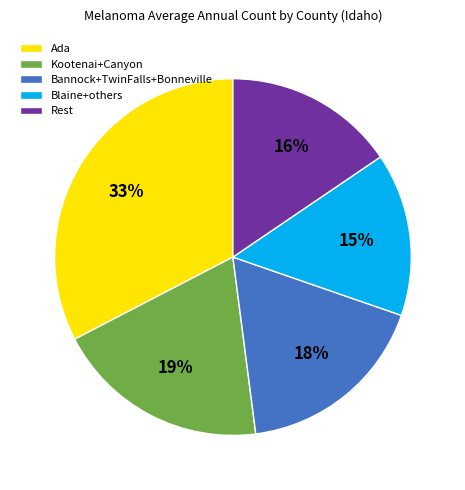

To the nearest percent, what portion does Kootenai+Canyon represent?

19%